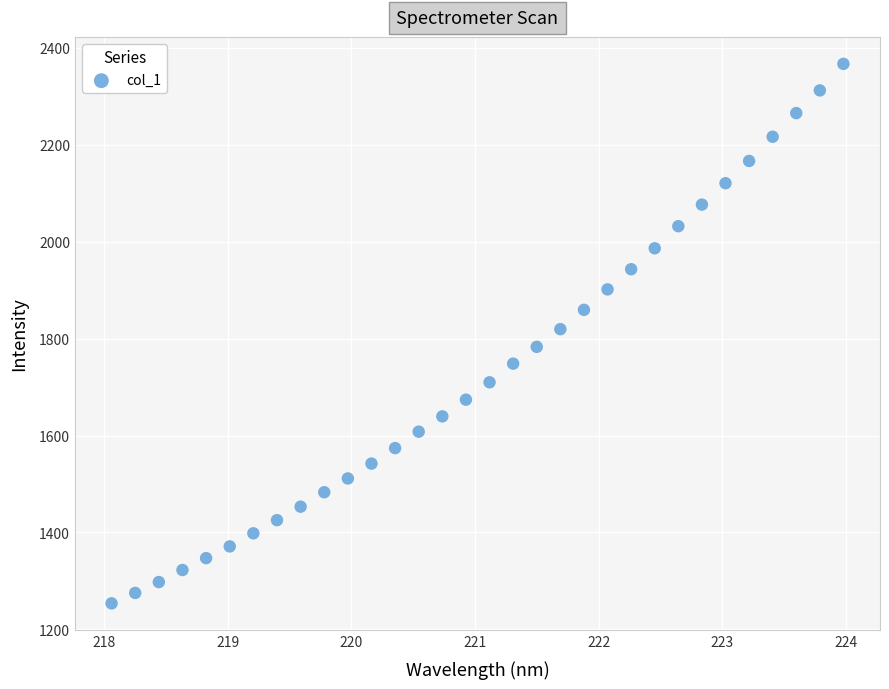

What is the range of Y values (max minus min)?

1113.7